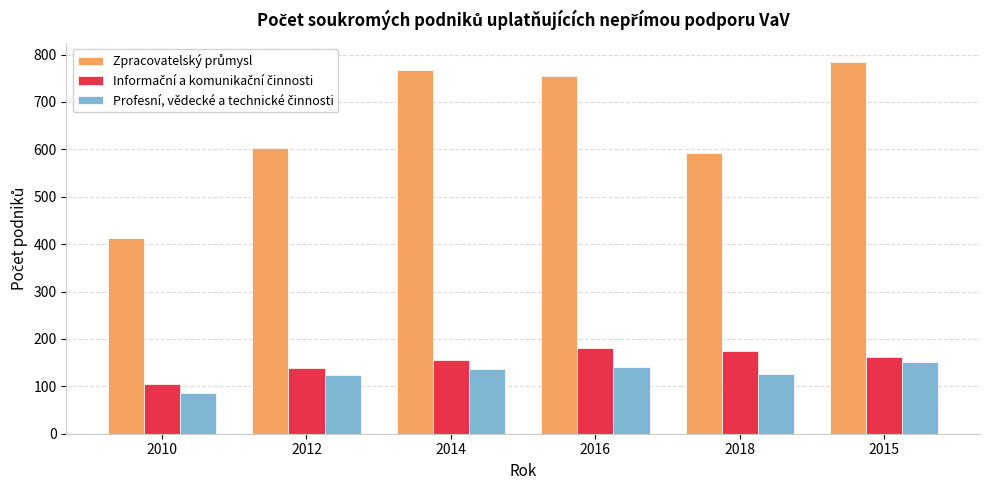

At how many categories does at least one series exceed 528?

5